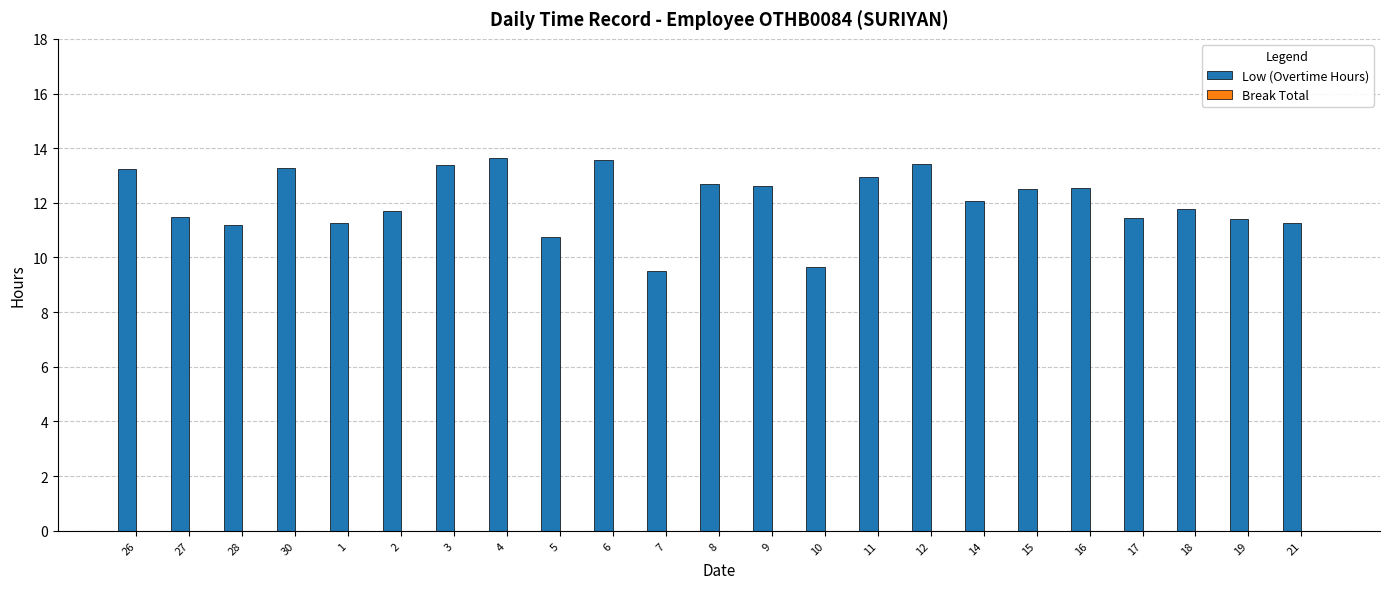

What is the sum of the values at 10 and 5?

20.4